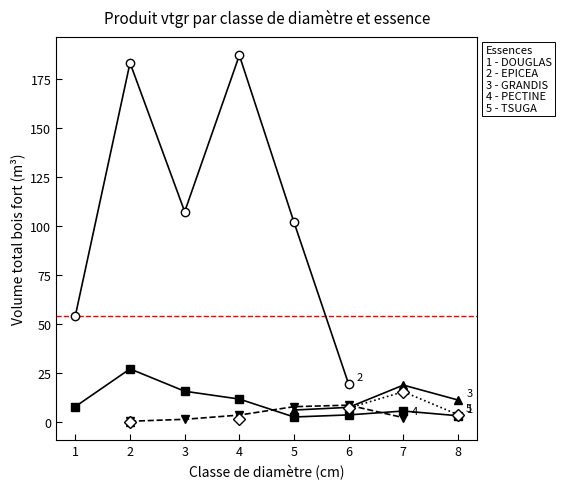

Where does the EPICEA series first go above 182?

2